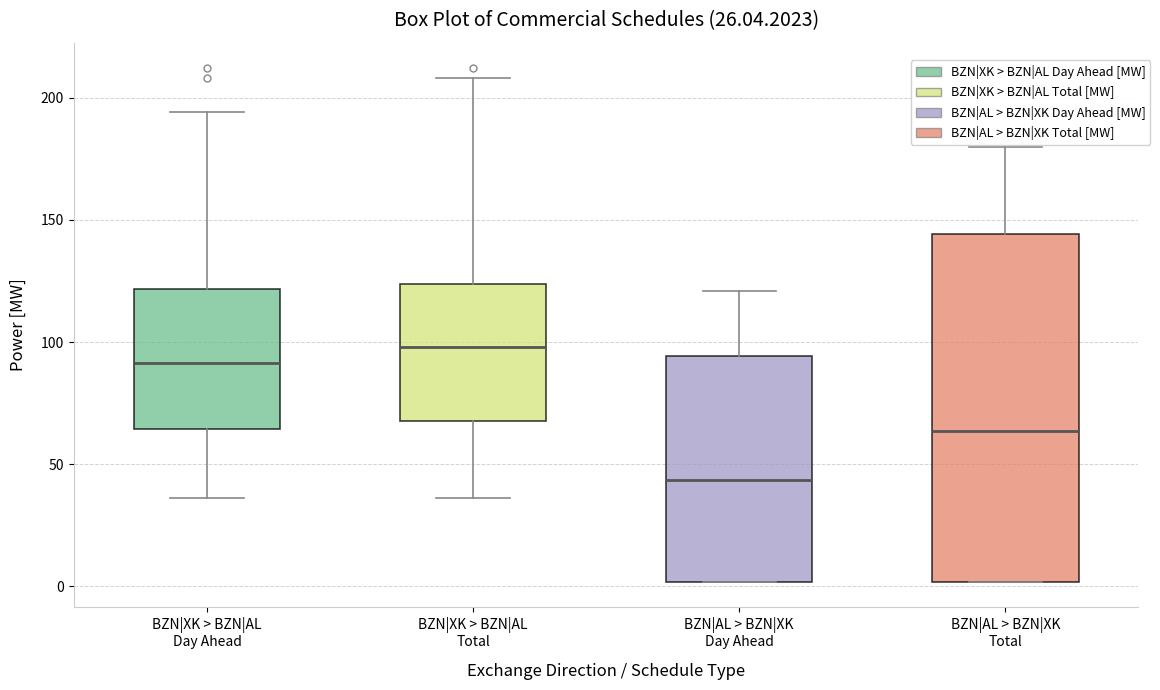

Which box is the tallest, from its lower edge to its upper edge?

BZN|AL > BZN|XK Total